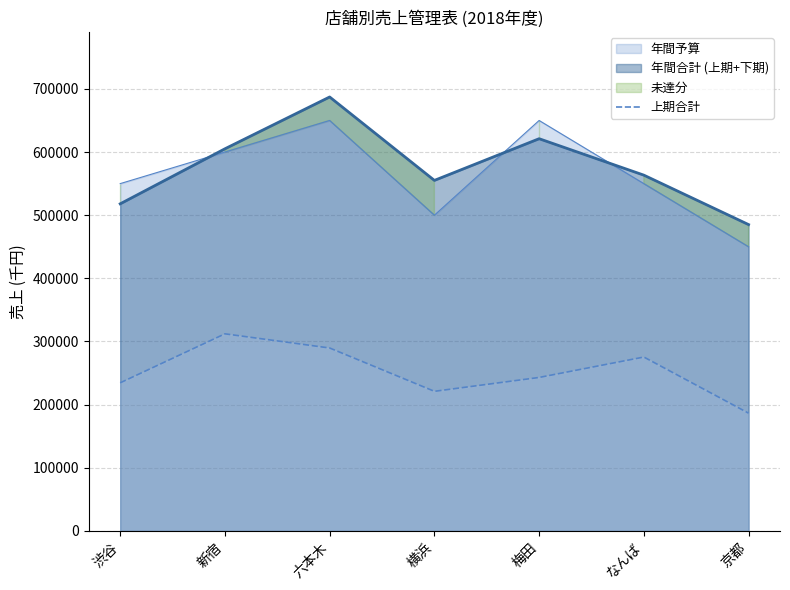

Does the chart have visible grid lines?

Yes